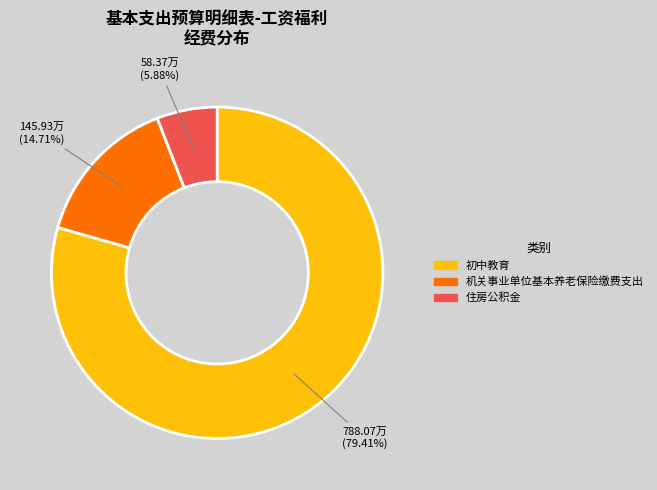

Which has a higher value, 住房公积金 or 机关事业单位基本养老保险缴费支出?

机关事业单位基本养老保险缴费支出